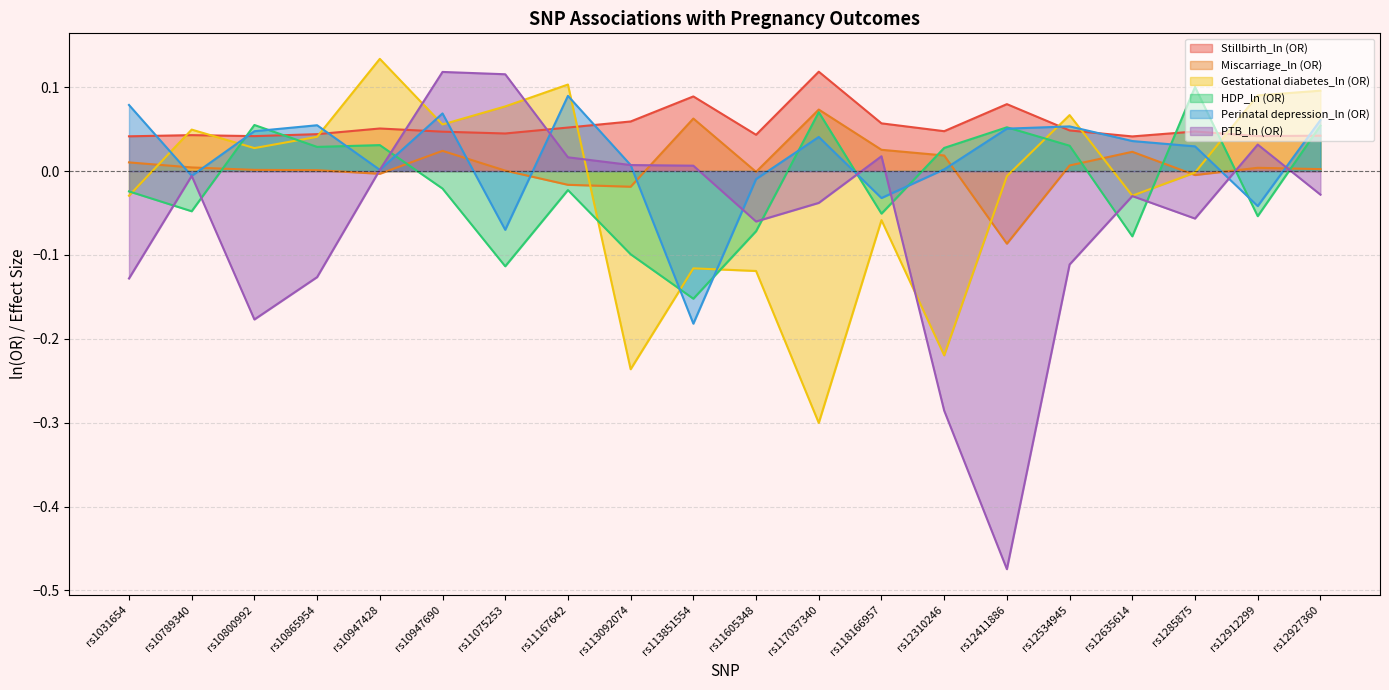

At which category does Gestational diabetes_ln (OR) reach its first local peak?

rs10789340